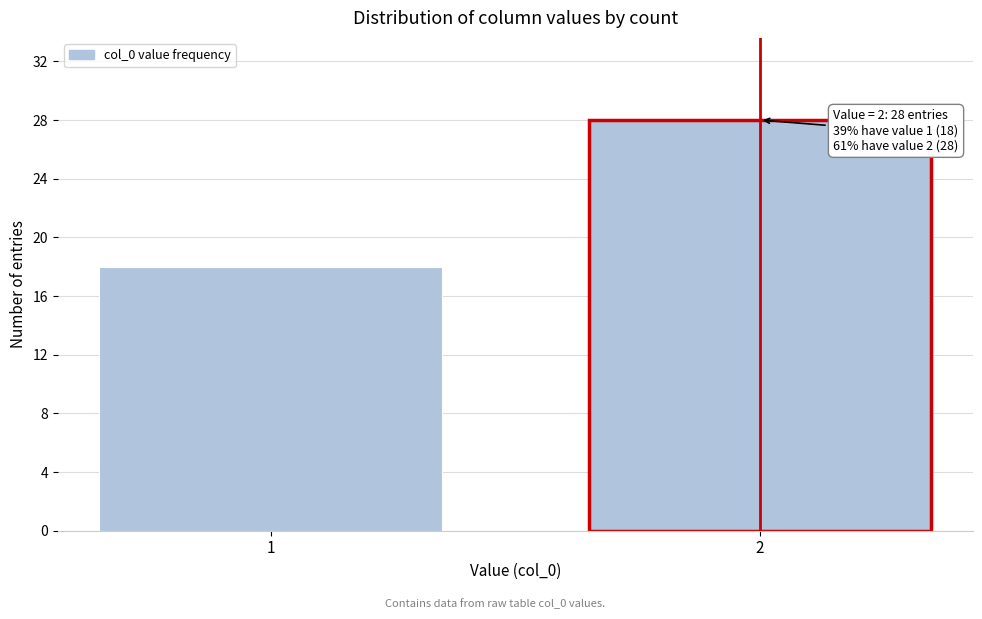

Reading left to right, what are all the values shown in this chart?

18	28